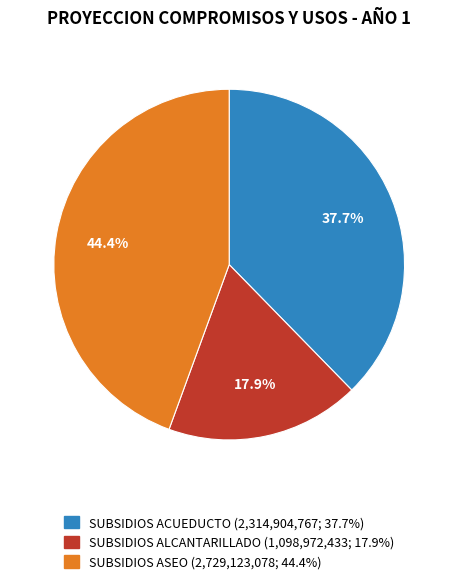

Does any single category account for the majority?

No